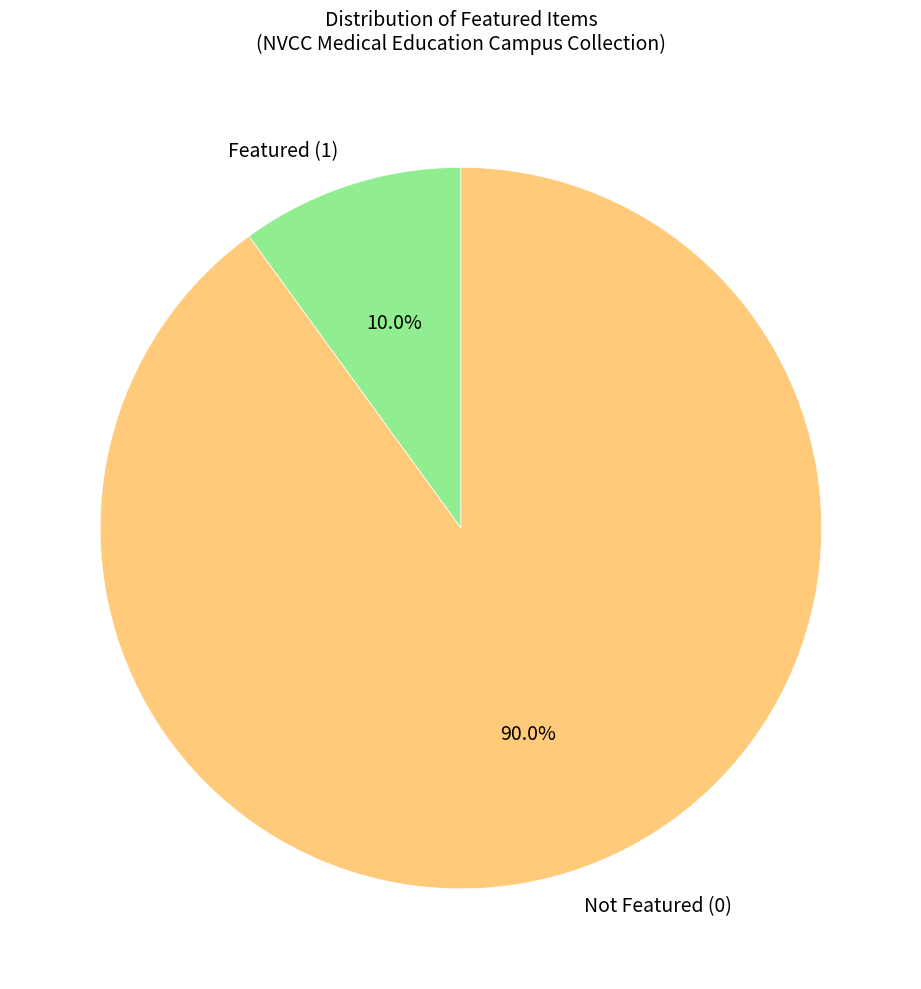

Which has a higher value, Featured (1) or Not Featured (0)?

Not Featured (0)